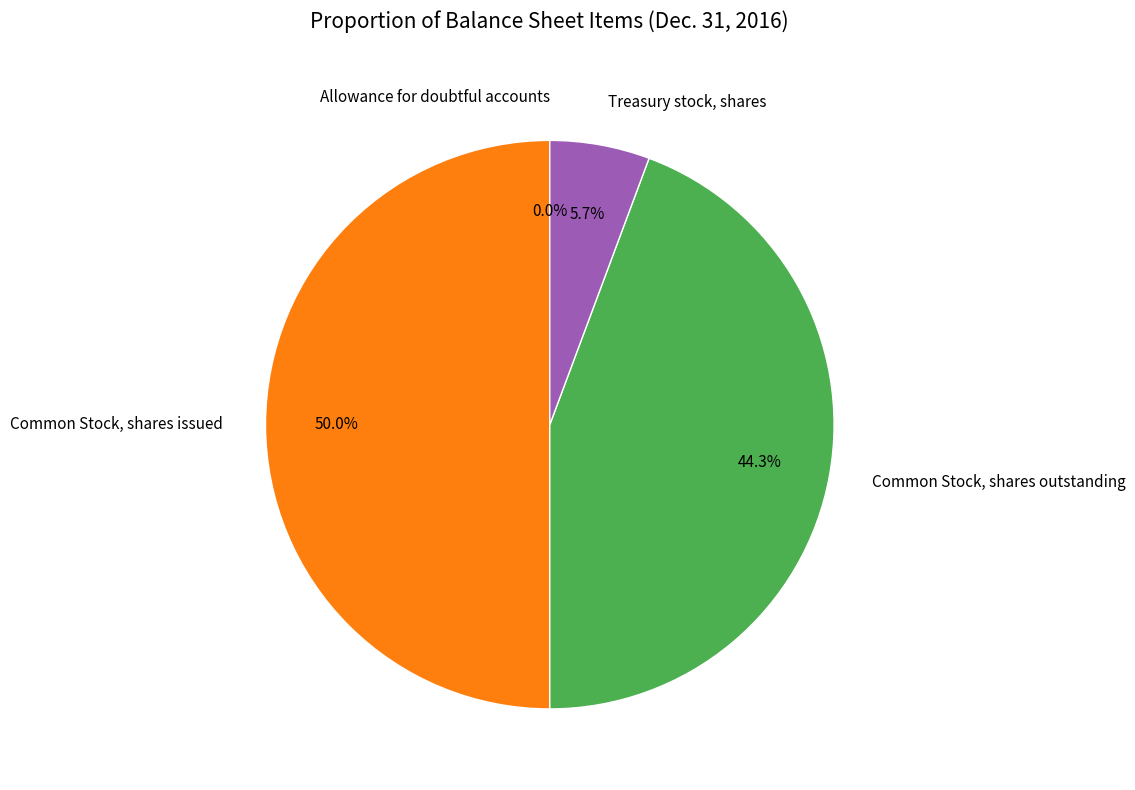

Is Treasury stock, shares the majority of the pie?

No